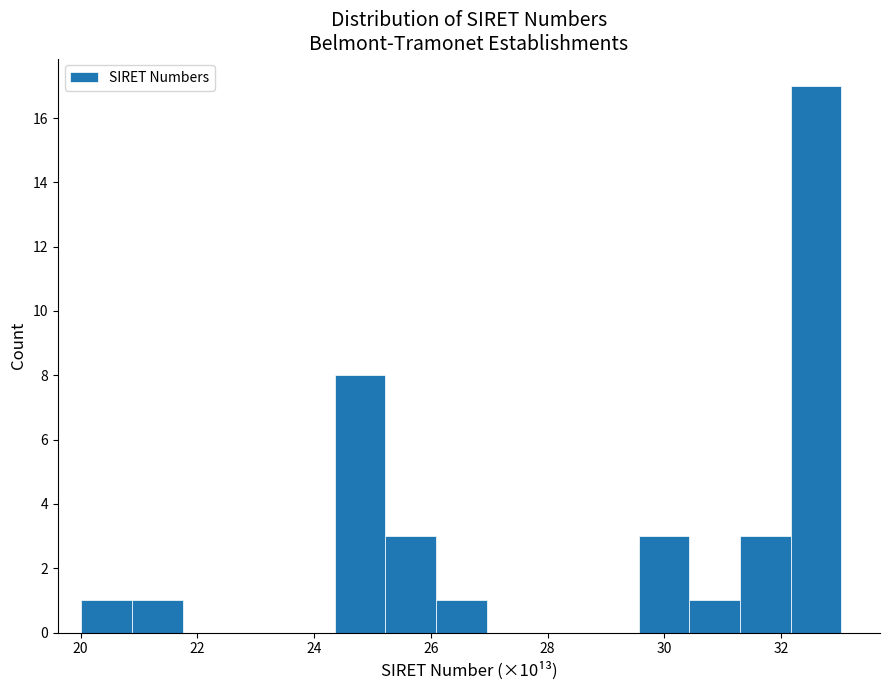

Reading left to right, transcribe this chart: for each bar, give the range it covers on the x-axis and its height. Neither the bar edges nor the heights are printed on the chart, so give them approximately, as read against the axes.

20.0 to 20.8: 1
20.8 to 21.8: 1
21.8 to 22.6: 0
22.6 to 23.4: 0
23.4 to 24.4: 0
24.4 to 25.2: 8
25.2 to 26.0: 3
26.0 to 27.0: 1
27.0 to 27.8: 0
27.8 to 28.6: 0
28.6 to 29.6: 0
29.6 to 30.4: 3
30.4 to 31.2: 1
31.2 to 32.2: 3
32.2 to 33.0: 17